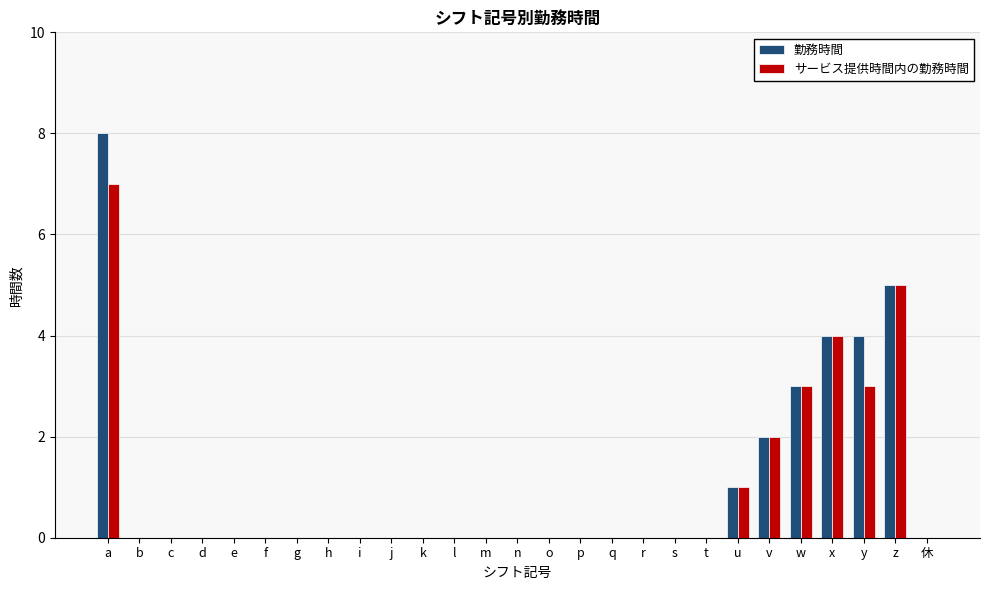

The サービス提供時間内の勤務時間 series shows 3 at e. True or false?

False